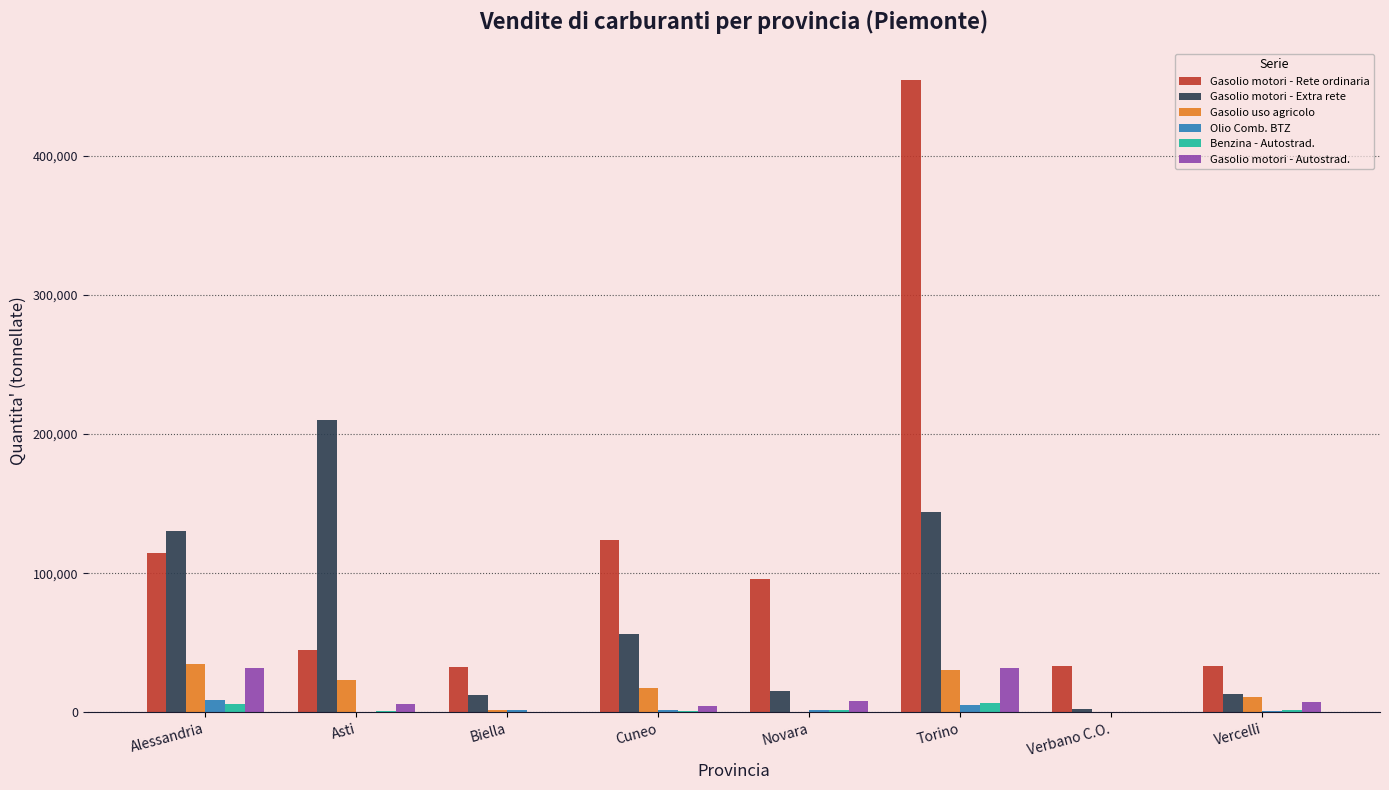

What is the maximum value for Gasolio motori - Autostrad.?

32152